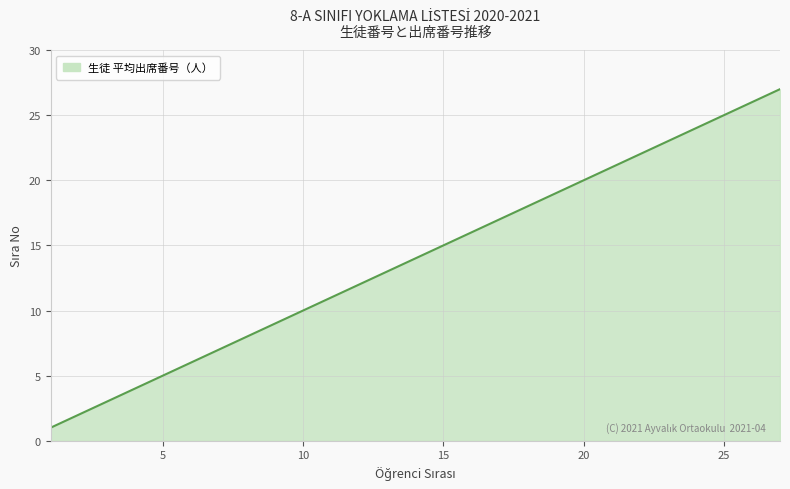

Does the chart display data point markers on the line(s)?

No